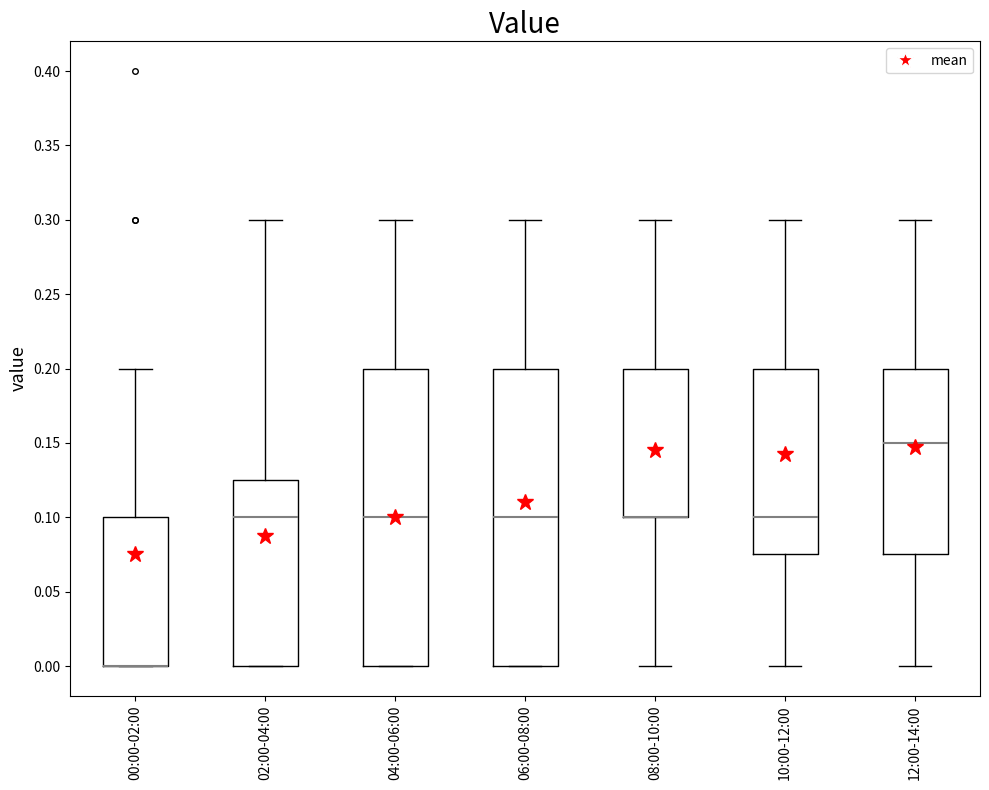

Reading left to right, read every box against the y-axis: the position of its median line, the range the box covers, and the ends of its whiskers. The values are not printed on the chart, so give them approximately, as read against the axis.

00:00-02:00: median 0.000 (drawn on the box's lower edge), box 0.000 to 0.100, whiskers 0.000 to 0.200
02:00-04:00: median 0.100, box 0.000 to 0.125, whiskers 0.000 to 0.300
04:00-06:00: median 0.100, box 0.000 to 0.200, whiskers 0.000 to 0.300
06:00-08:00: median 0.100, box 0.000 to 0.200, whiskers 0.000 to 0.300
08:00-10:00: median 0.100 (drawn on the box's lower edge), box 0.100 to 0.200, whiskers 0.000 to 0.300
10:00-12:00: median 0.100, box 0.075 to 0.200, whiskers 0.000 to 0.300
12:00-14:00: median 0.150, box 0.075 to 0.200, whiskers 0.000 to 0.300